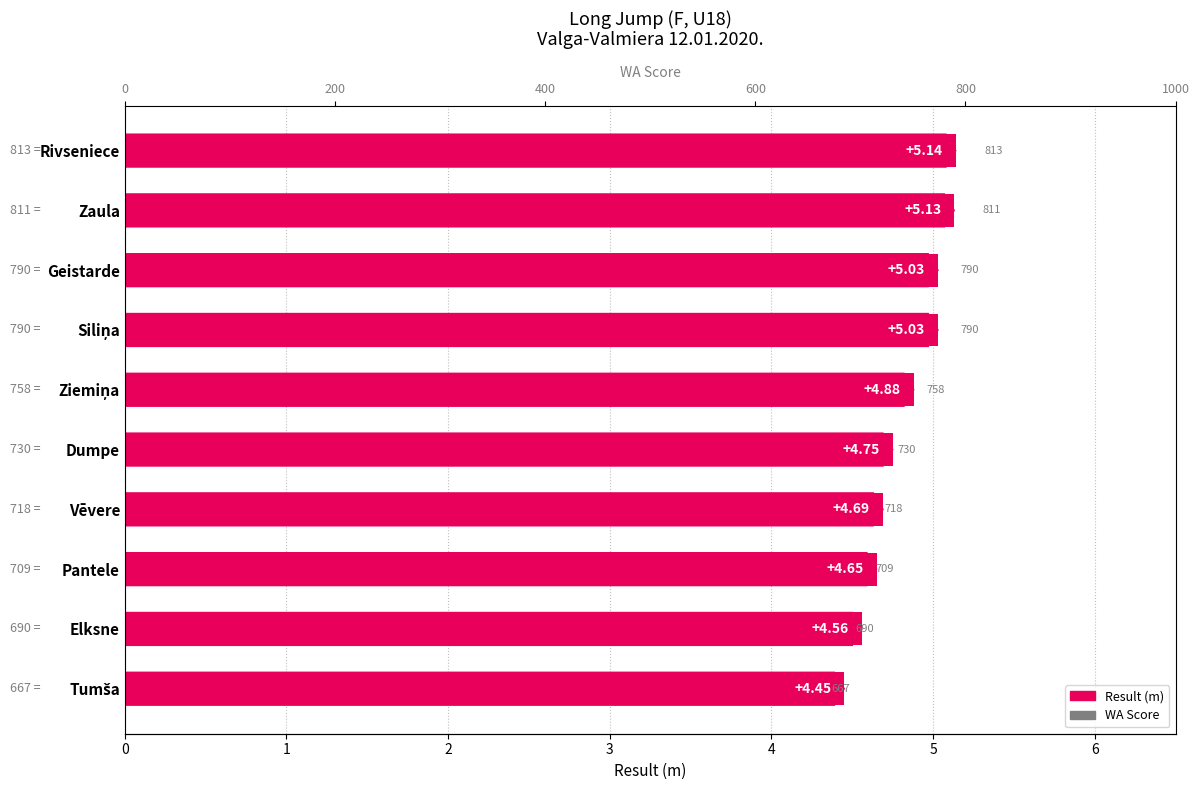

Reading right to left, what are all the values shown in this chart?

Result (m): 4.5	4.6	4.7	4.7	4.8	4.9	5.0	5.0	5.1	5.1
WA Score: 667.0	690.0	709.0	718.0	730.0	758.0	790.0	790.0	811.0	813.0